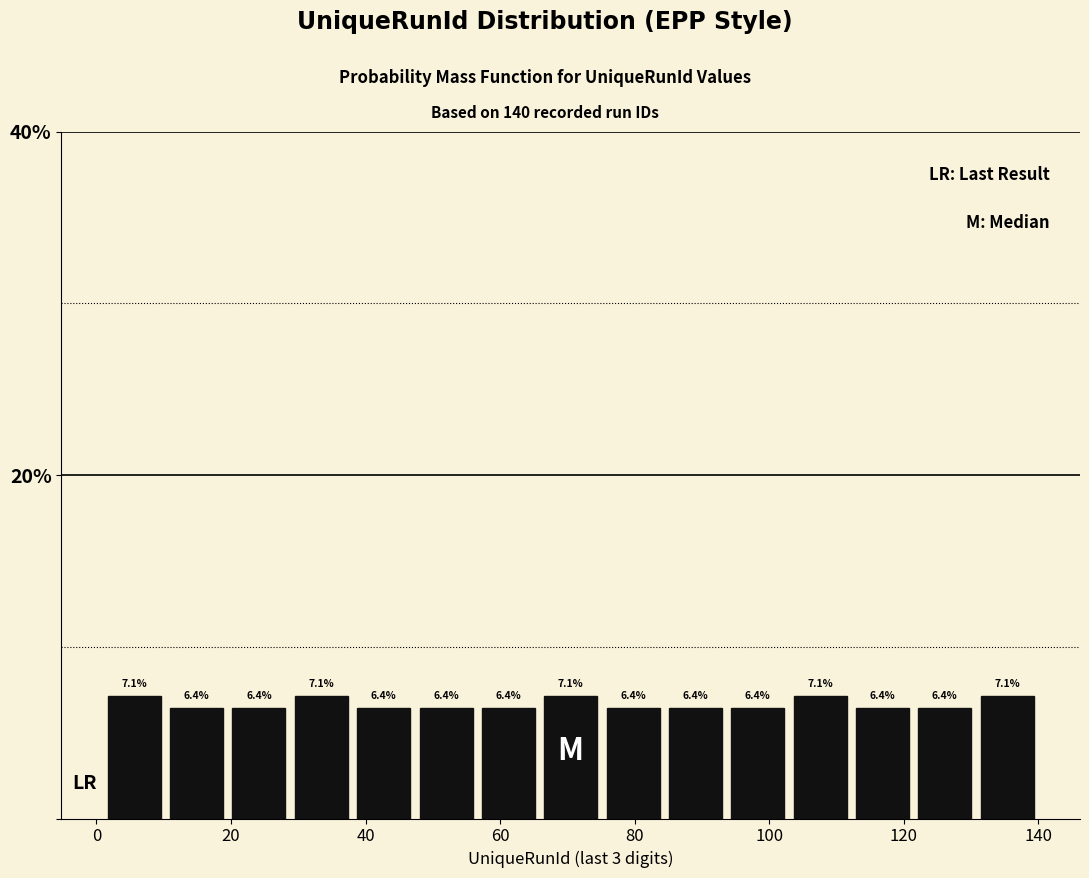

Reading left to right, transcribe this chart: for each bar, give the range it covers on the x-axis and its height. The bar edges are not printed on the chart, so give them approximately, as read against the axis.

2 to 10: 7.1
10 to 20: 6.4
20 to 28: 6.4
28 to 38: 7.1
38 to 48: 6.4
48 to 56: 6.4
56 to 66: 6.4
66 to 76: 7.1
76 to 84: 6.4
84 to 94: 6.4
94 to 102: 6.4
102 to 112: 7.1
112 to 122: 6.4
122 to 130: 6.4
130 to 140: 7.1